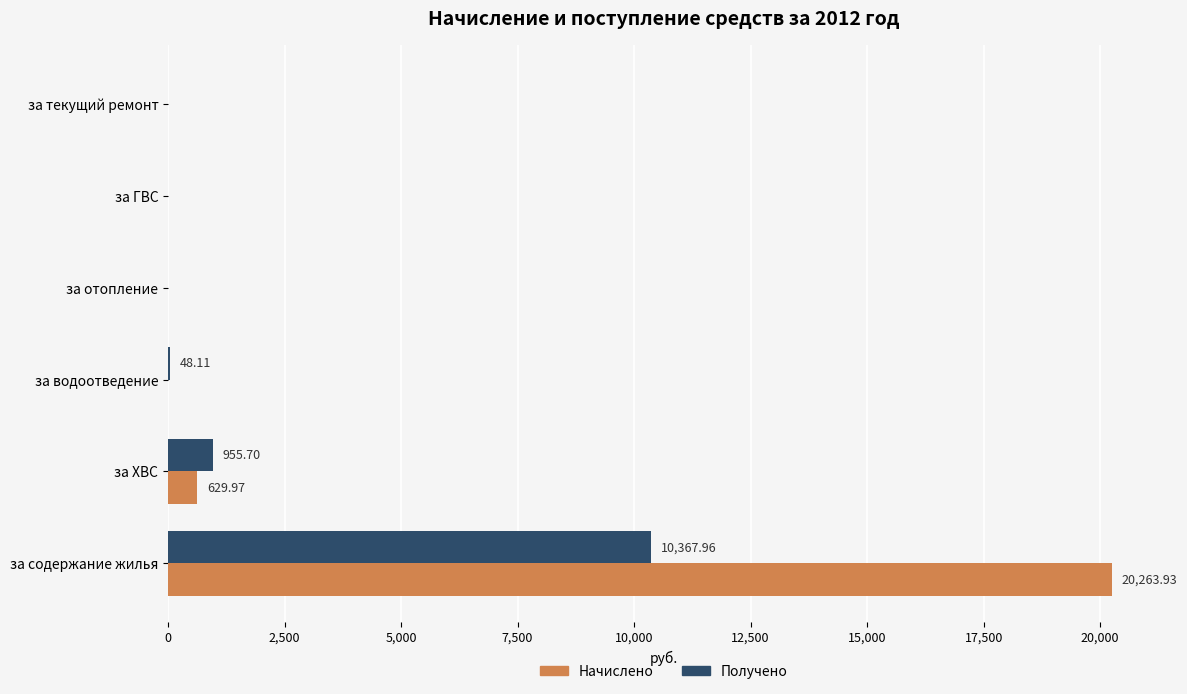

What is the sum of all Начислено values?

20893.9